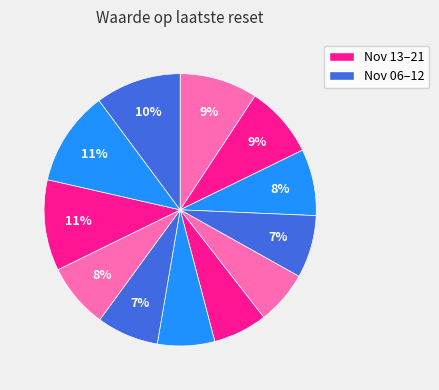

How many slices are in this pie chart?

12